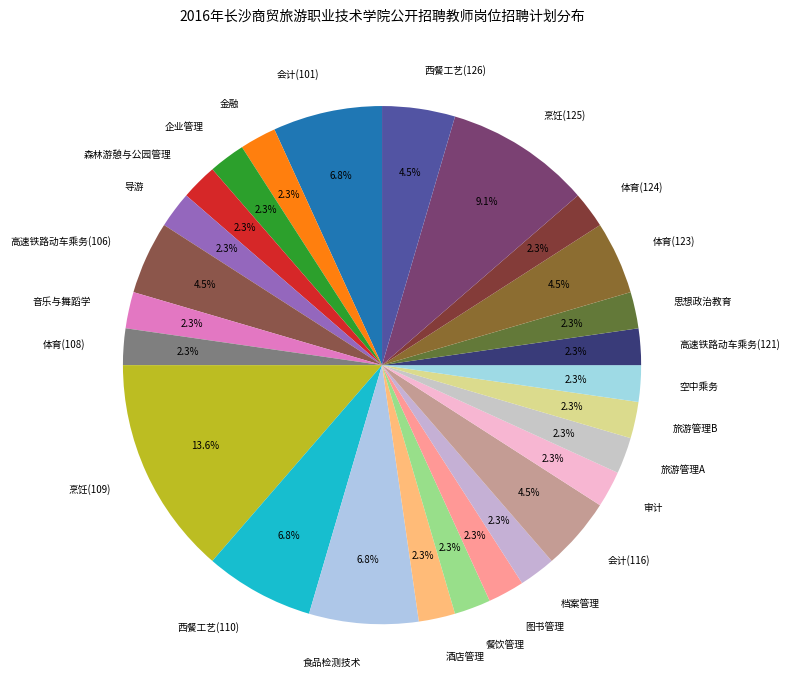

True or false: 烹饪(109) accounts for 14% of the total.

True